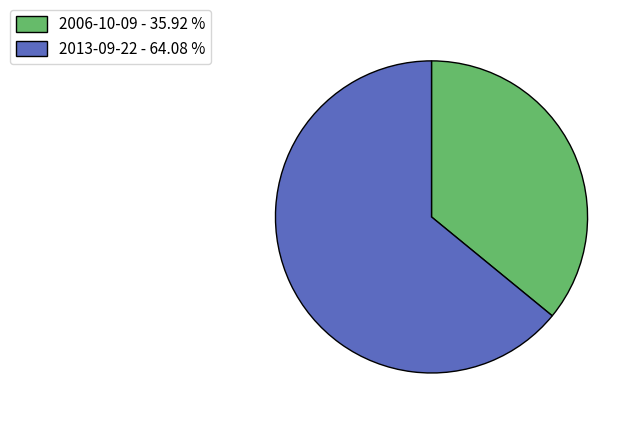

How many segments does this pie chart have?

2